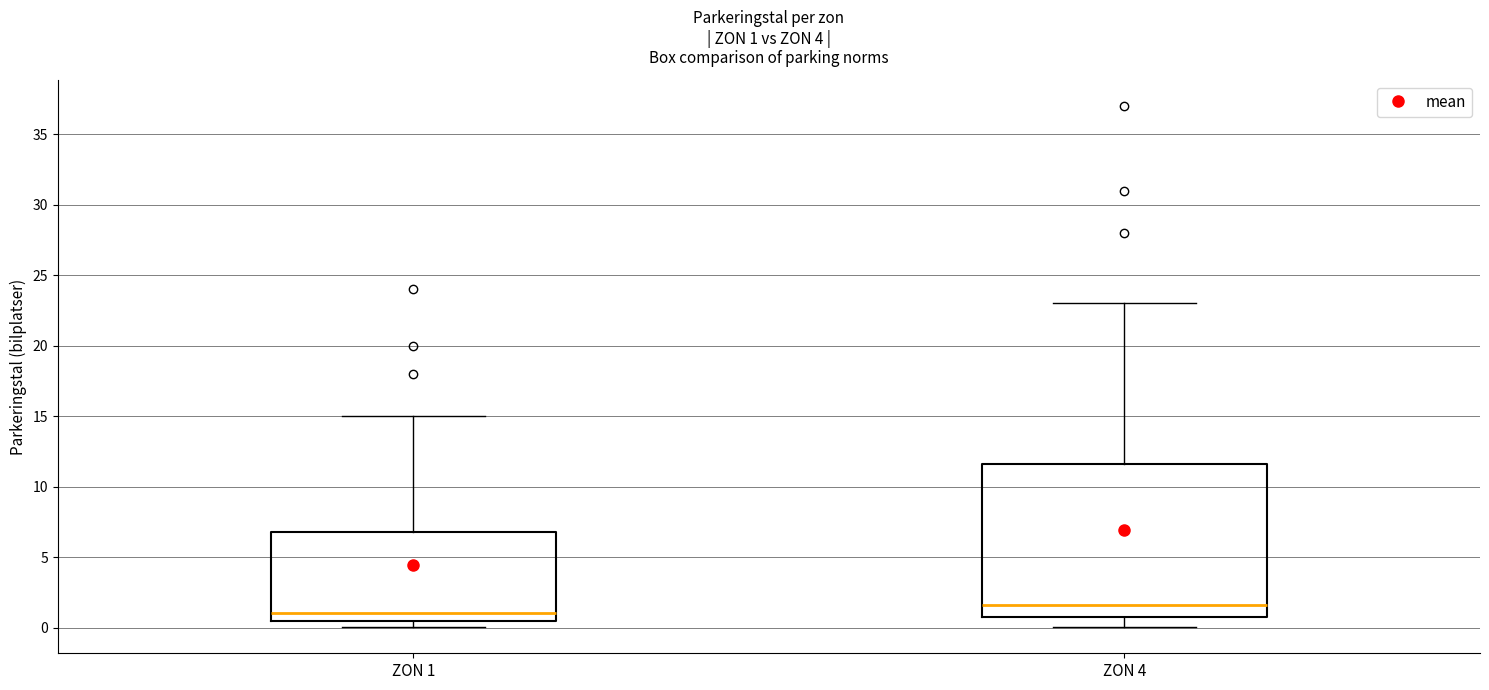

Comparing the boxes themselves (not the whiskers), which one is the tallest?

ZON 4